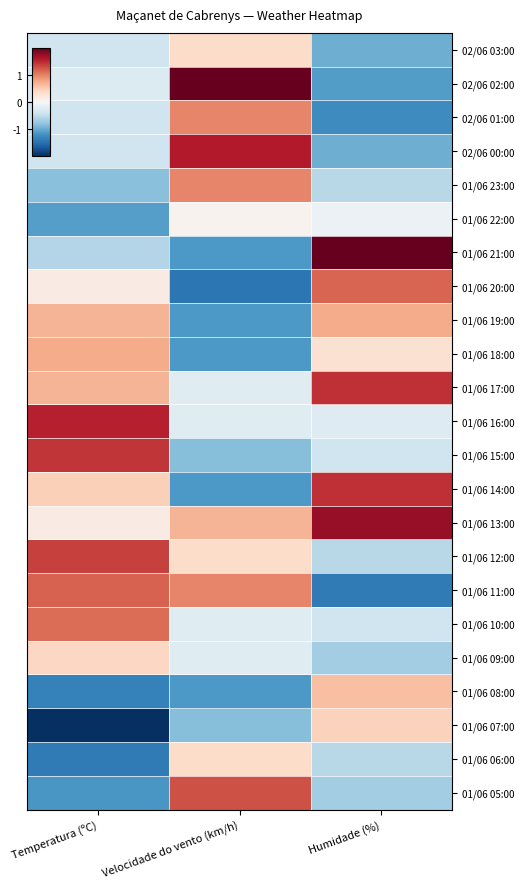

Count the number of data series in this chart.

23